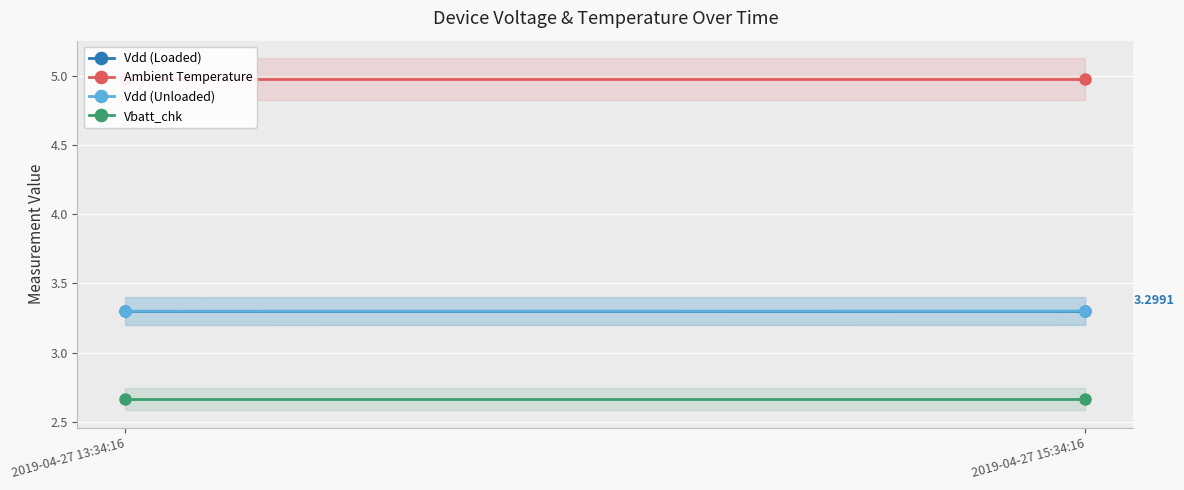

Which has a higher value, 2019-04-27 15:34:16 or 2019-04-27 13:34:16?

2019-04-27 15:34:16